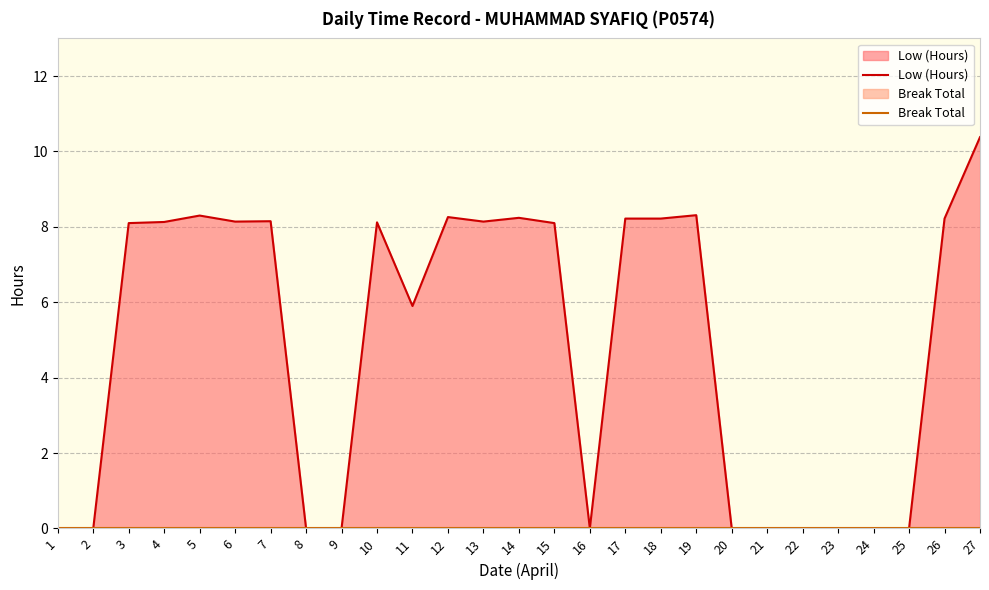

Reading left to right, extract all data points from this chart.

Low (Hours): 0.0	0.0	8.1	8.1	8.3	8.1	8.2	0.0	0.0	8.1	5.9	8.3	8.1	8.2	8.1	0.0	8.2	8.2	8.3	0.0	0.0	0.0	0.0	0.0	0.0	8.2	10.4
Break Total: 0.0	0.0	0.0	0.0	0.0	0.0	0.0	0.0	0.0	0.0	0.0	0.0	0.0	0.0	0.0	0.0	0.0	0.0	0.0	0.0	0.0	0.0	0.0	0.0	0.0	0.0	0.0